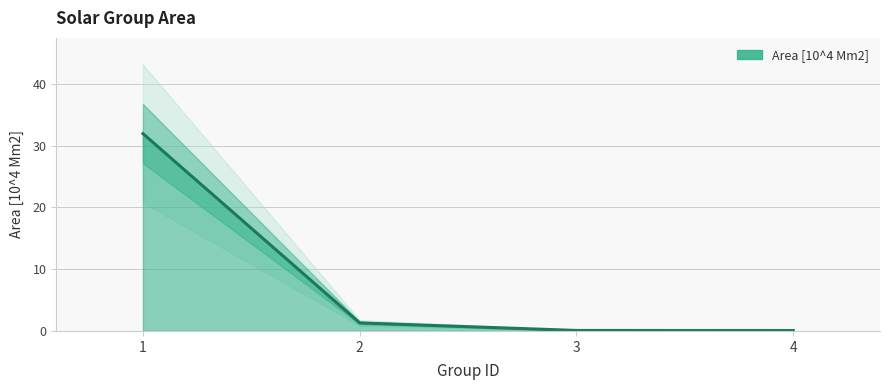

Count the number of values greater than 1.

2